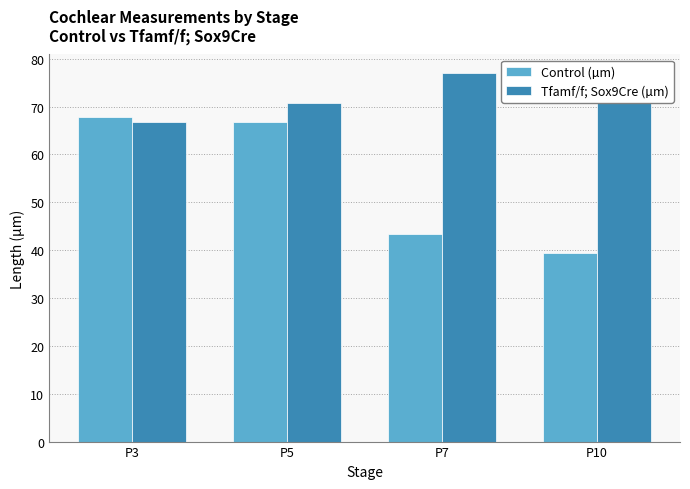

What is the spread (max minus min) of values at P10?

35.7